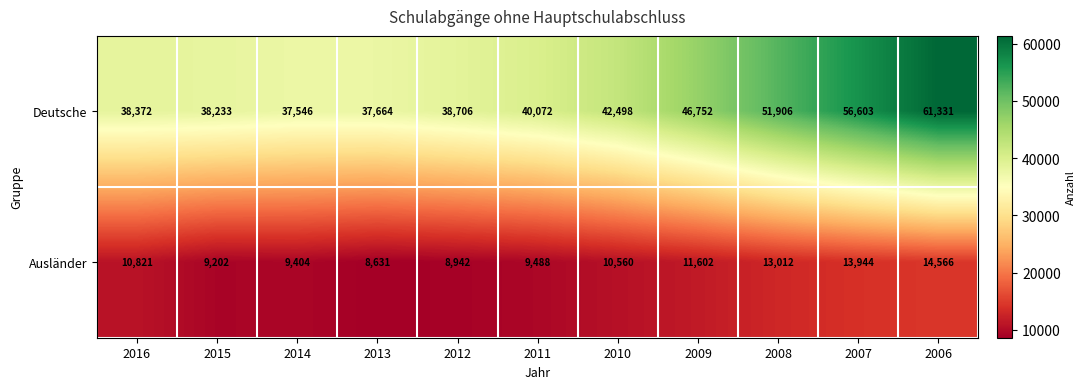

Which series has the widest spread of values?

Deutsche